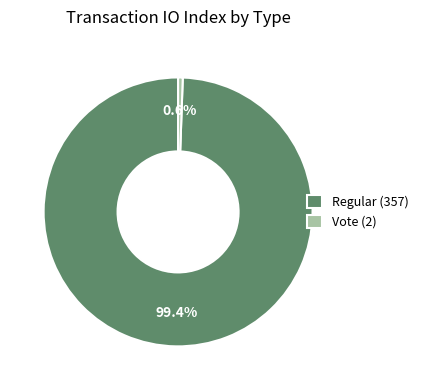

Which slice is the largest?

Regular (357)